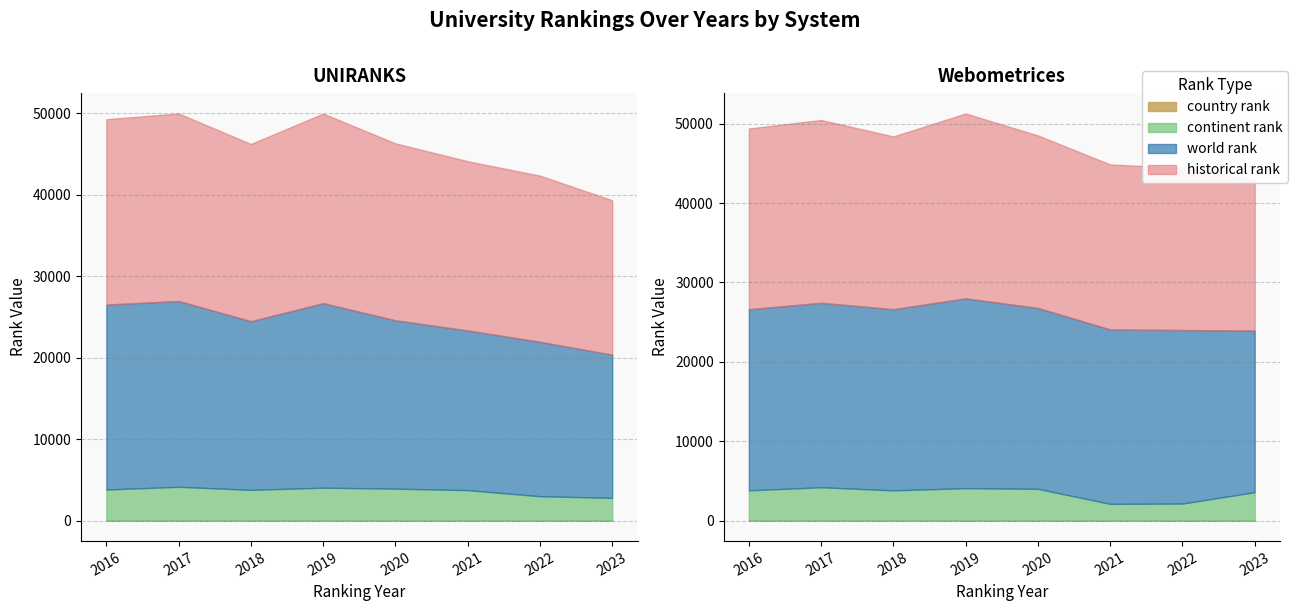

What is the maximum value for world rank?

23902